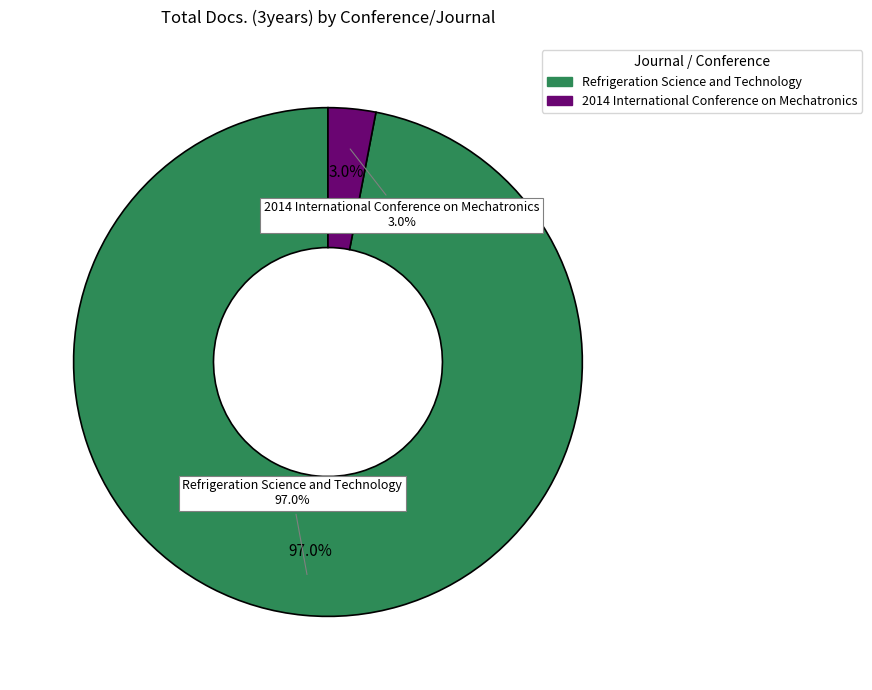

What is the total percentage of 2014 International Conference on Mechatronics and Refrigeration Science and Technology?

100.0%